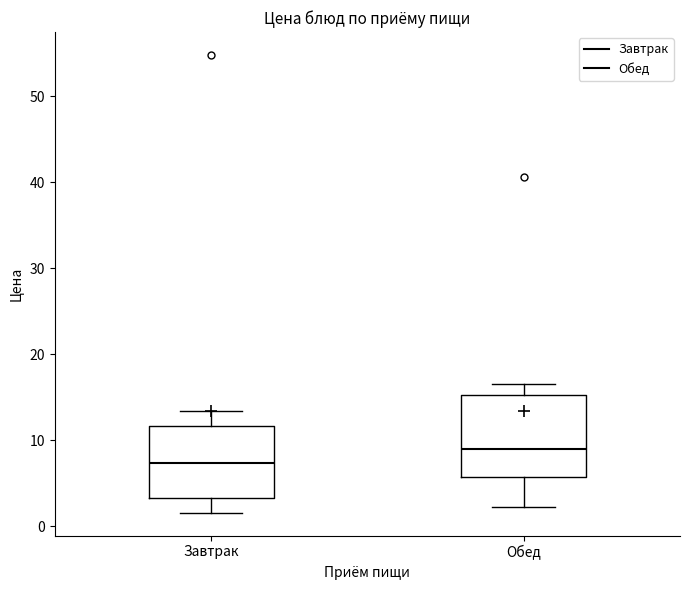

Which box's median line is the lowest?

Завтрак